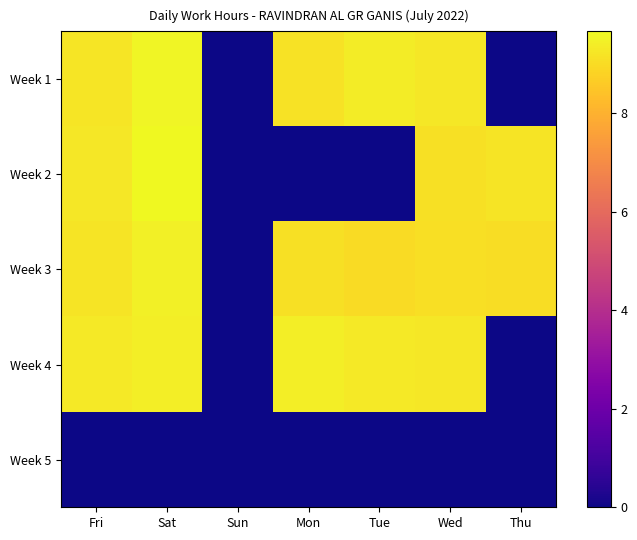

Count the number of categories in the chart.

7